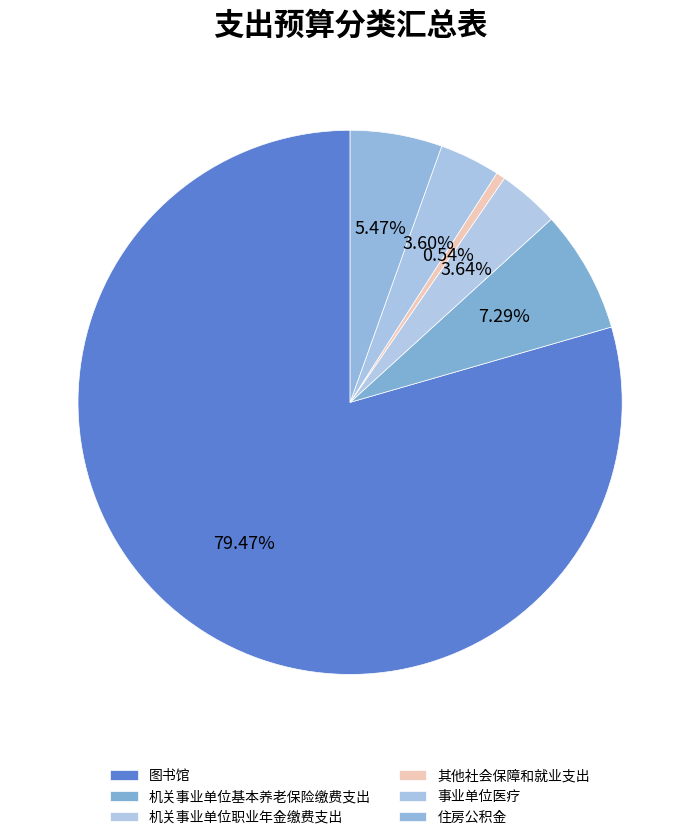

What is the change in value from 图书馆 to 住房公积金?

-89.7